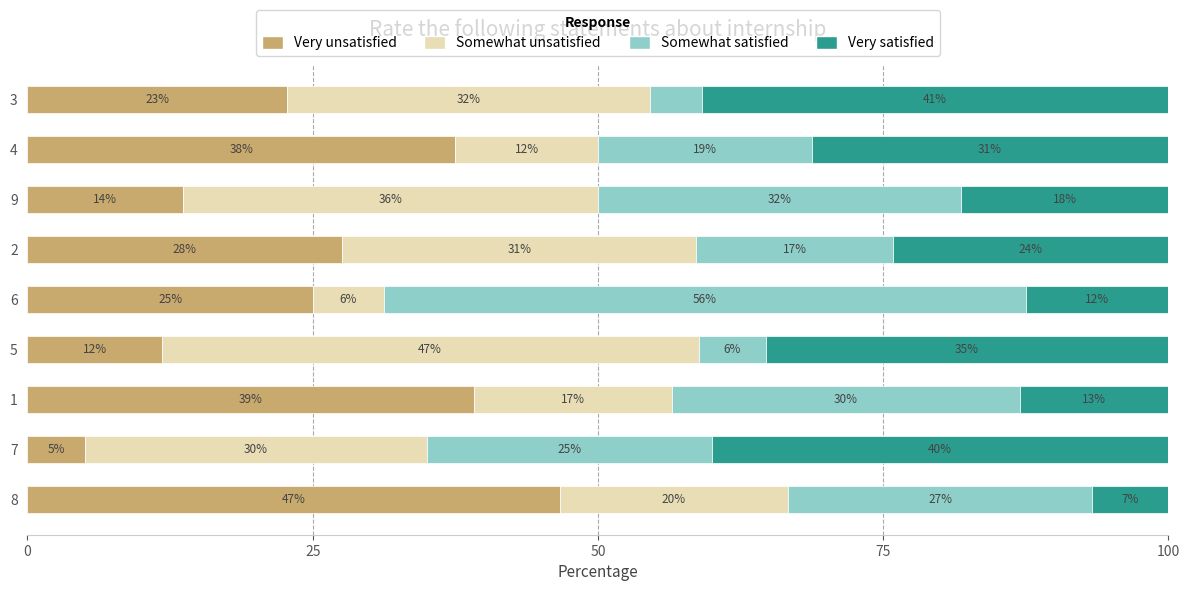

What are all the series names shown in the legend?

Very unsatisfied, Somewhat unsatisfied, Somewhat satisfied, Very satisfied